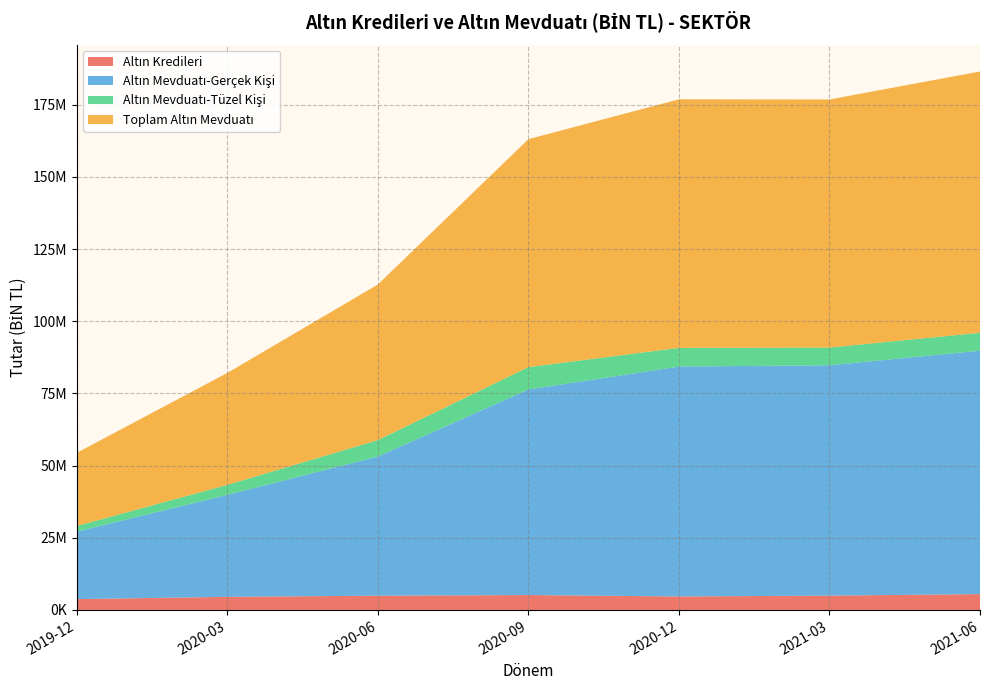

Reading right to left, what are all the values shown in this chart?

Altın Kredileri: 2021-06=5498296	2021-03=4968969	2020-12=4678976	2020-09=5171419	2020-06=4948628	2020-03=4550447	2019-12=3761795
Altın Mevduatı-Gerçek Kişi: 2021-06=84295770	2021-03=79783858	2020-12=79626735	2020-09=71208833	2020-06=48190549	2020-03=35321034	2019-12=23362270
Altın Mevduatı-Tüzel Kişi: 2021-06=6208609	2021-03=6135038	2020-12=6467968	2020-09=7732918	2020-06=5695671	2020-03=3449973	2019-12=1966769
Toplam Altın Mevduatı: 2021-06=90504379	2021-03=85918896	2020-12=86094703	2020-09=78941751	2020-06=53886220	2020-03=38771007	2019-12=25329039